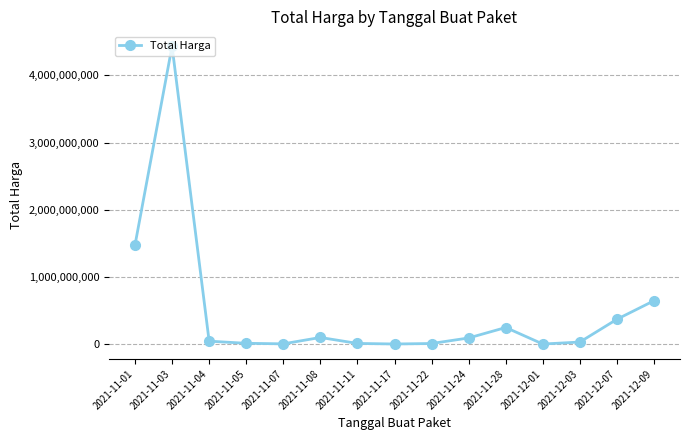

At which label does the data first exceed 47255000?

2021-11-01